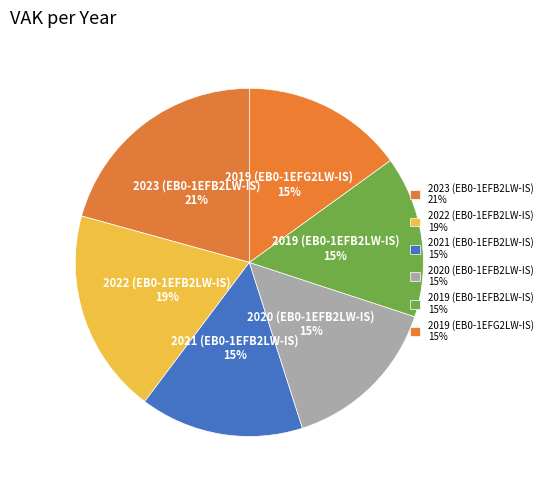

To the nearest percent, what is the combined percentage of 2020 (EB0-1EFB2LW-IS) and 2023 (EB0-1EFB2LW-IS)?

36%